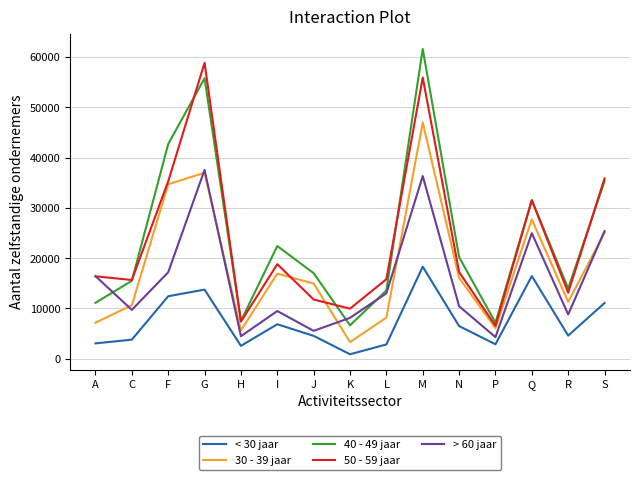

What position from the right is I?

10